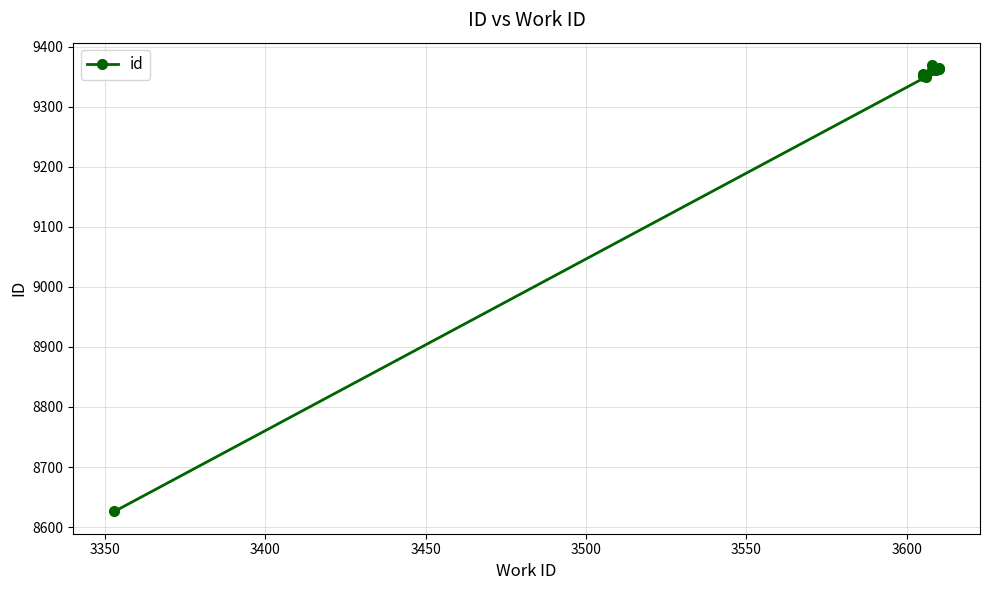

How many values are below 9361?

5